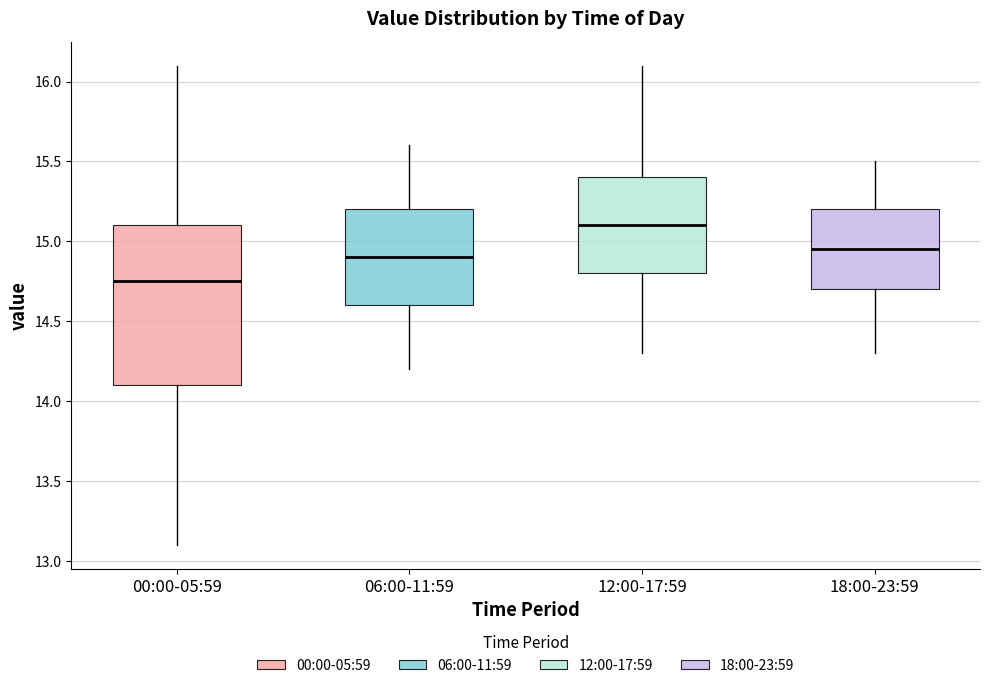

Where does the median line of the box for 12:00-17:59 sit on the y-axis? The values are not printed on the chart, so give them approximately, as read against the axis.

15.10